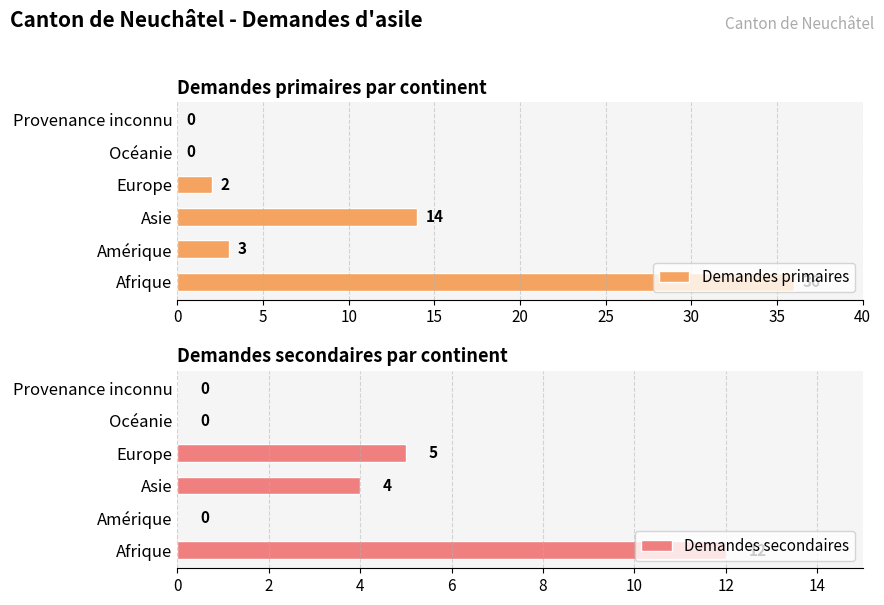

Reading left to right, what are all the values shown in this chart?

Demandes primaires: 36	3	14	2	0	0
Demandes secondaires: 12	0	4	5	0	0